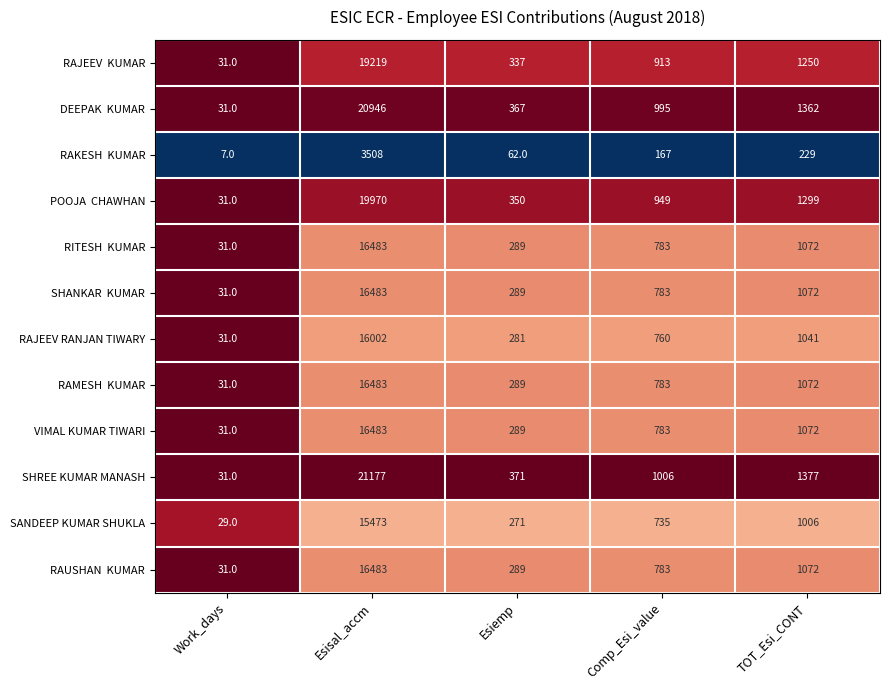

Which series has the widest spread of values?

SHREE KUMAR MANASH